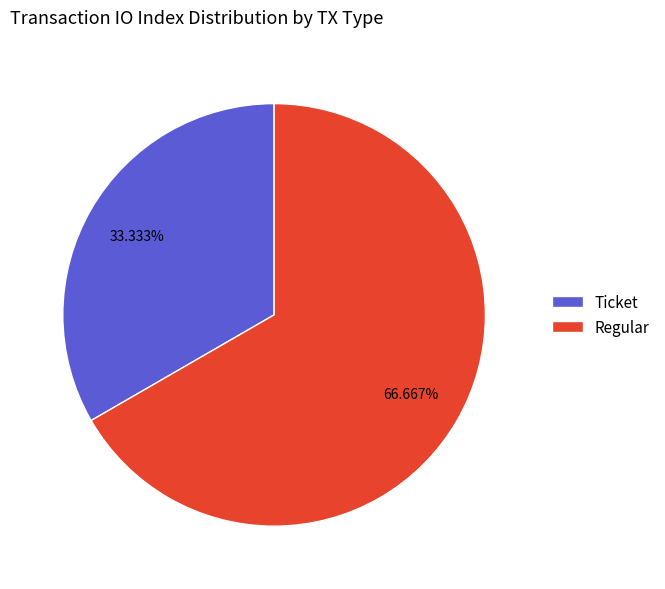

Which category has the smallest portion of the pie?

Ticket